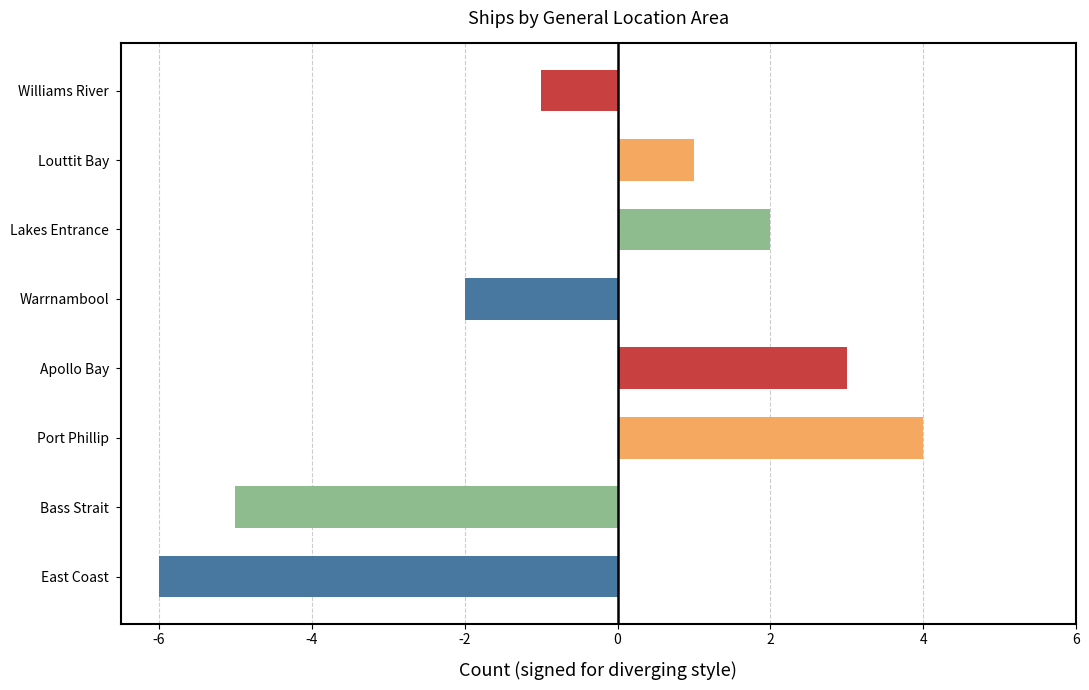

Between Port Phillip and East Coast, which is larger?

Port Phillip